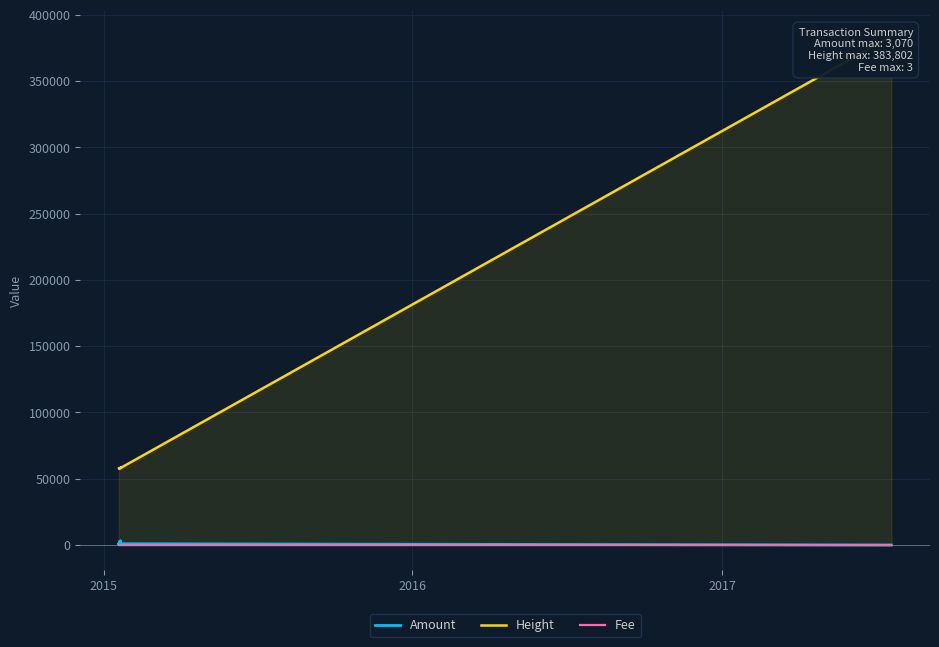

True or false: Fee has more than 2 points higher than both neighbors.

False